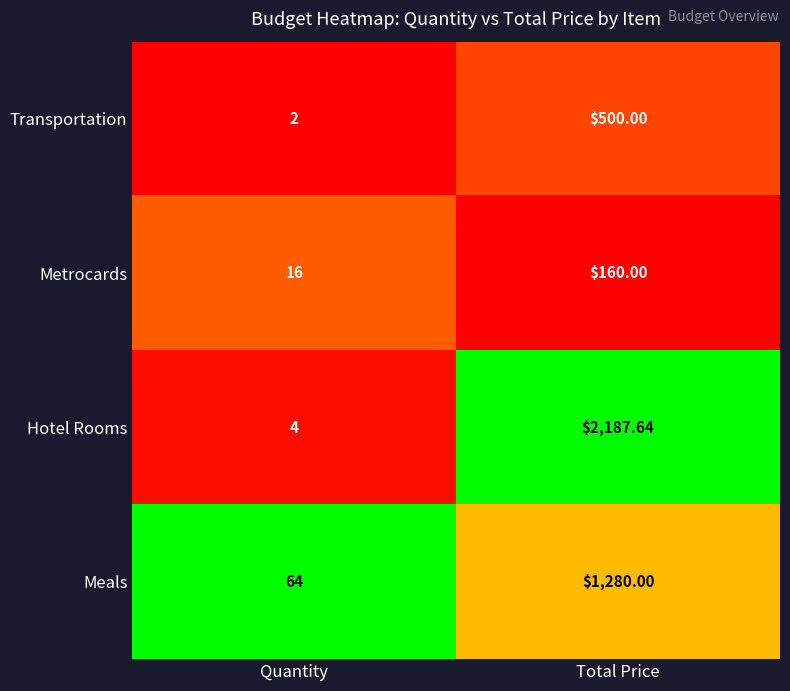

Where is Hotel Rooms nearest to the value 1095?

Quantity